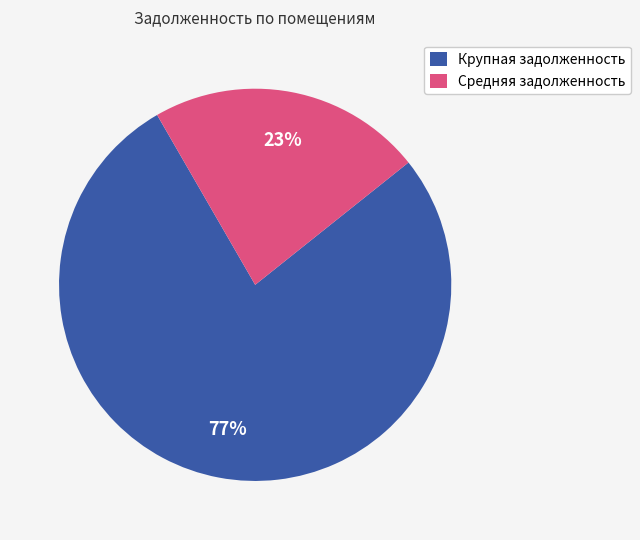

What percentage is the Средняя задолженность slice, to the nearest percent?

23%